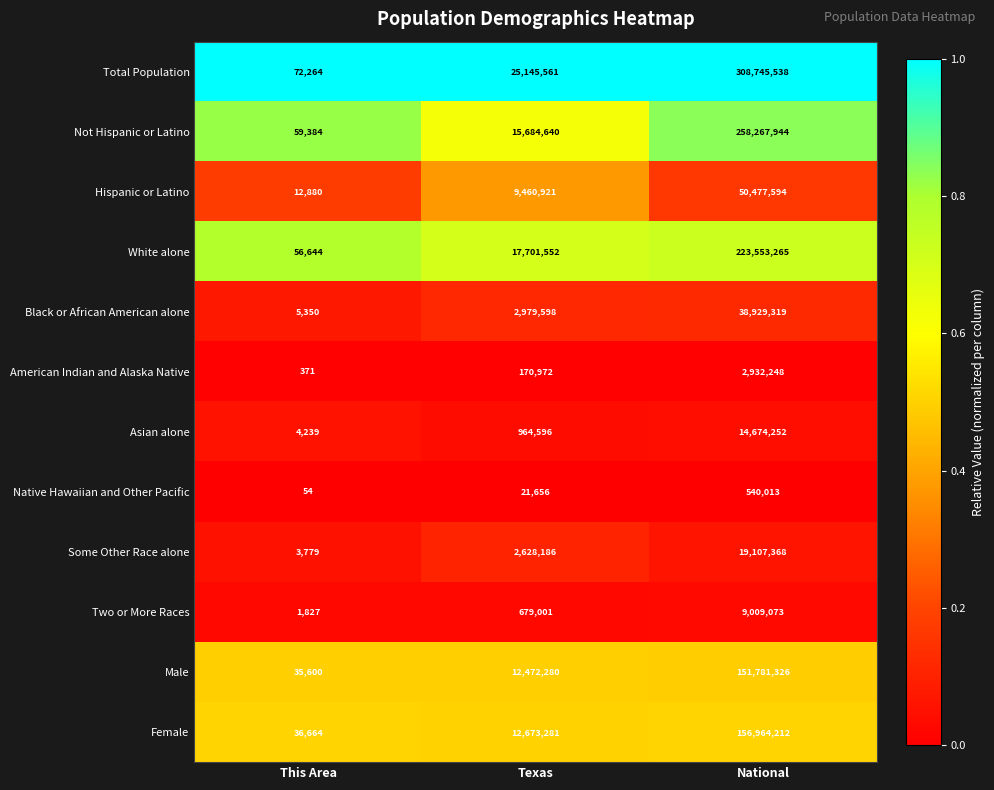

Which series has the largest total across all categories?

Total Population